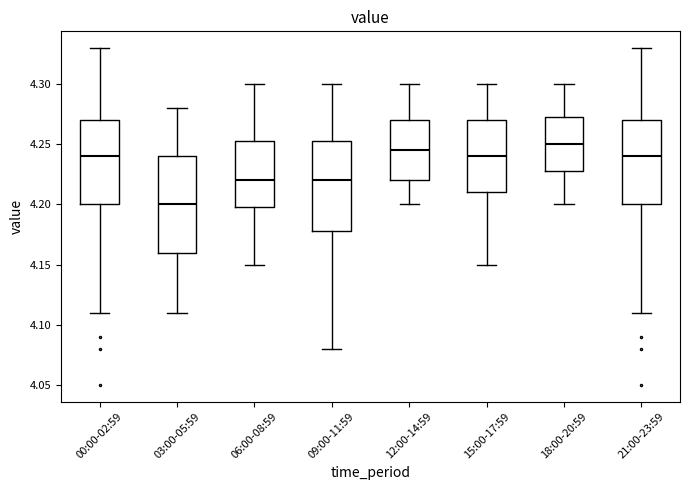

Which box's median line is the lowest?

03:00-05:59